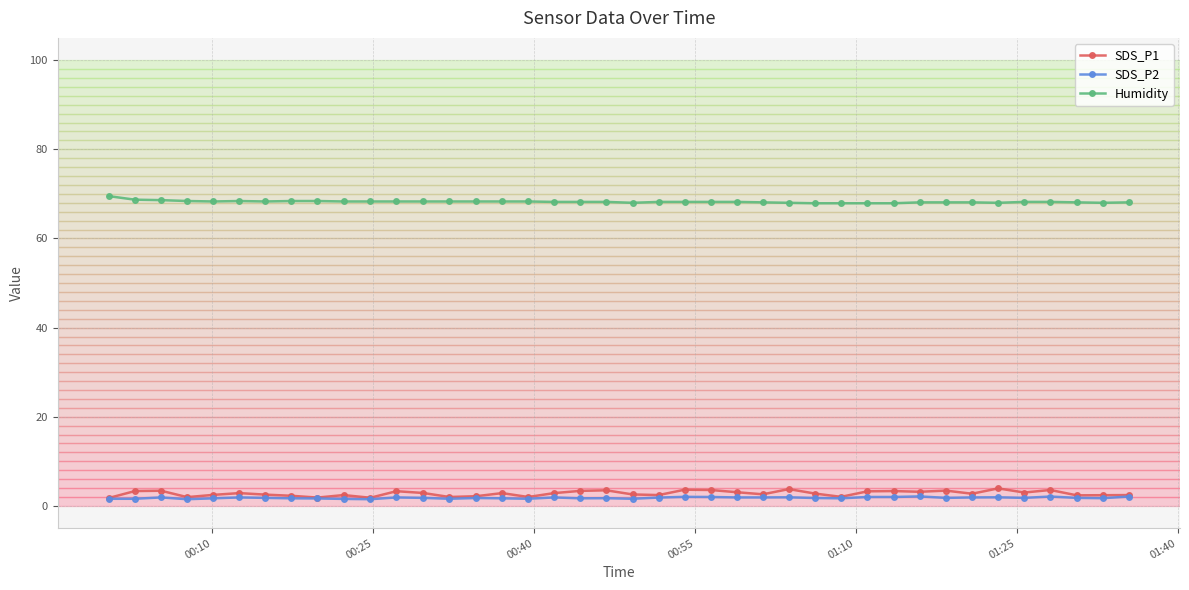

What is the value of the Humidity point at the 15th from the left?

68.3